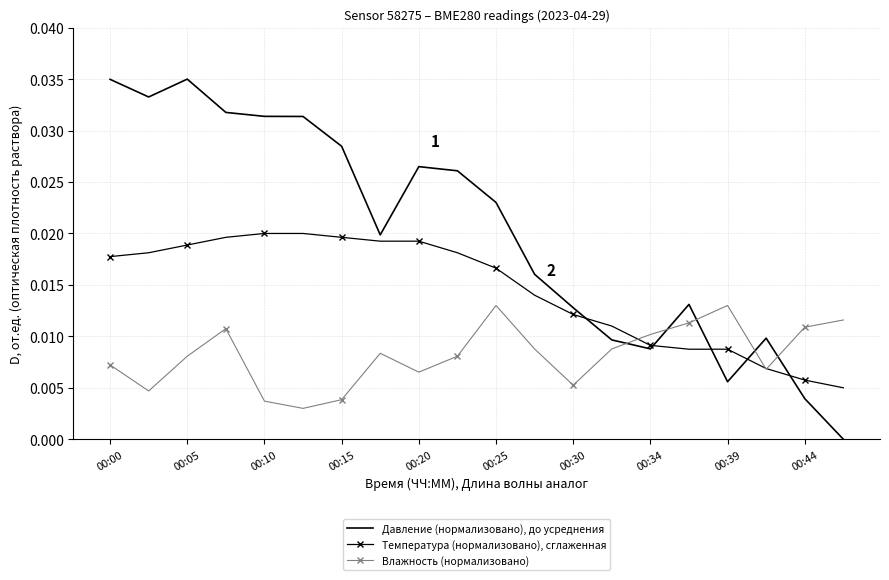

List the series in order of their peak value, highest first.

Давление (нормализовано), до усреднения, Температура (нормализовано), сглаженная, Влажность (нормализовано)